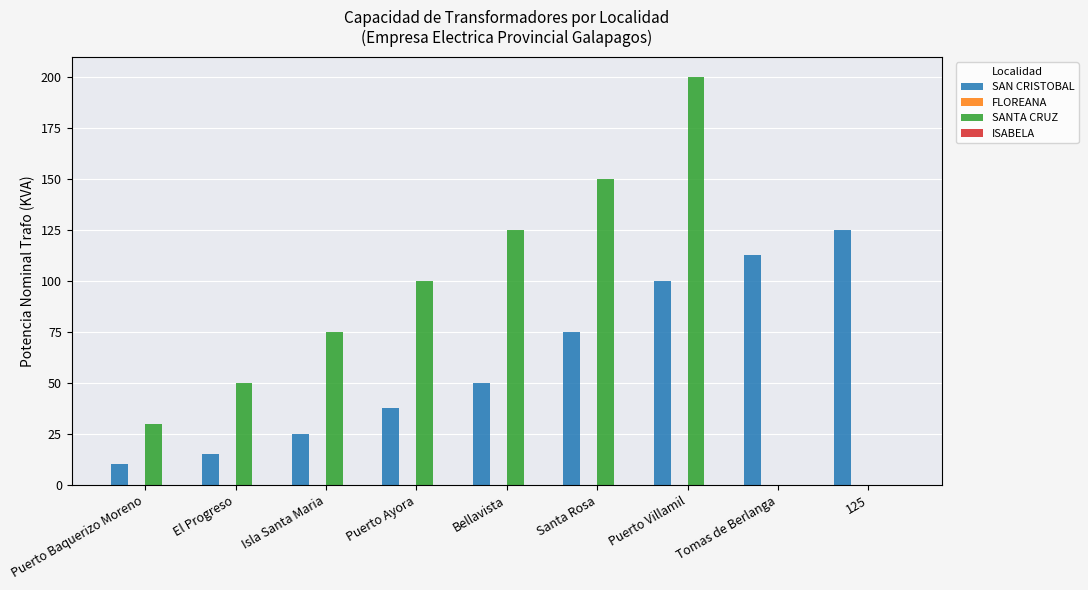

The value of SANTA CRUZ at Puerto Ayora is 100.0. True or false?

True